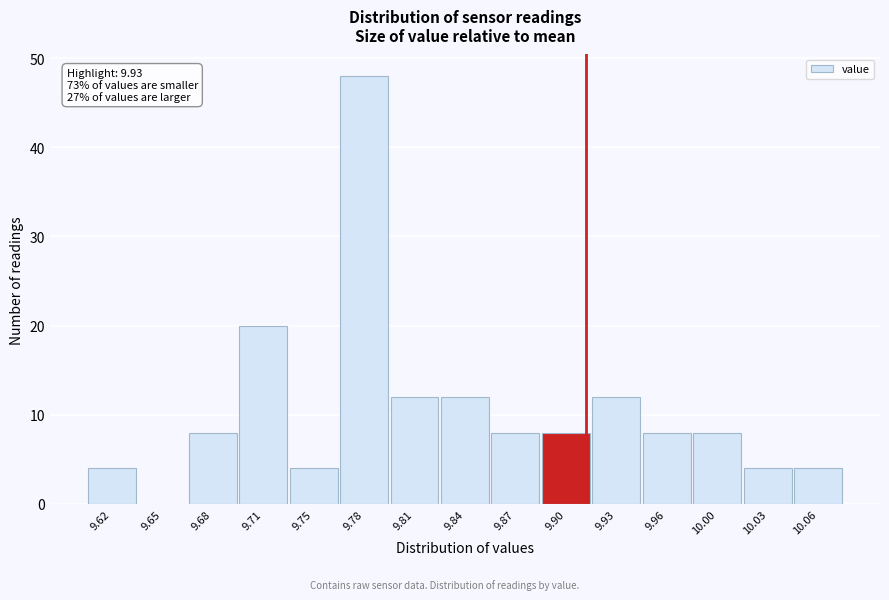

Reading left to right, what are all the values shown in this chart?

9.62=4	9.65=0	9.68=8	9.71=20	9.75=4	9.78=48	9.81=12	9.84=12	9.87=8	9.90=8	9.93=12	9.96=8	10.00=8	10.03=4	10.06=4